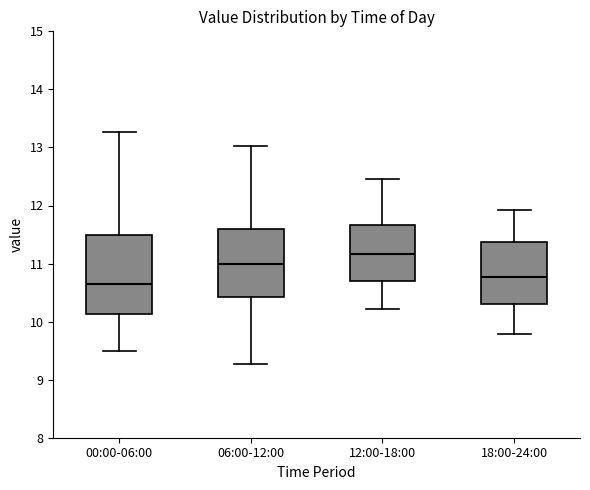

Where is the lower edge of the box for 06:00-12:00 on the y-axis? The values are not printed on the chart, so give them approximately, as read against the axis.

10.4